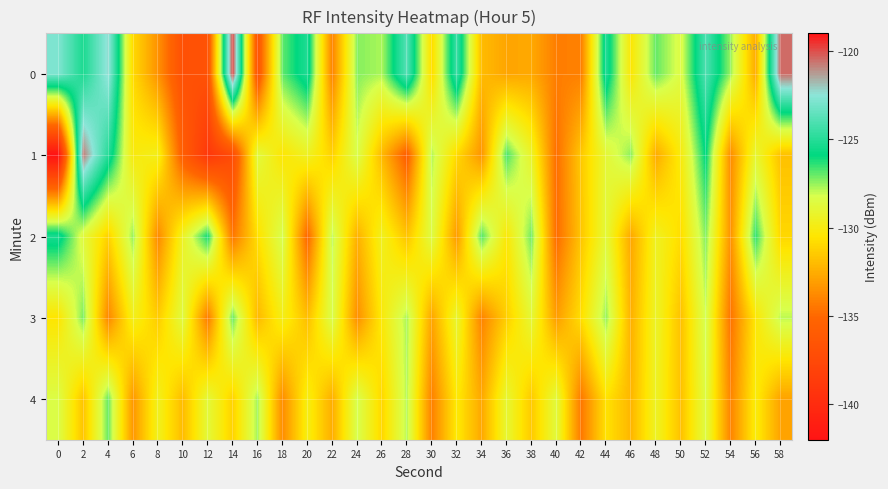

Reading right to left, list all the values displayed in this chart.

0: 58=-120.5	56=-132.6	54=-127.6	52=-124.0	50=-128.5	48=-127.0	46=-130.4	44=-125.1	42=-134.1	40=-134.2	38=-132.7	36=-132.8	34=-132.0	32=-124.4	30=-130.9	28=-123.8	26=-127.7	24=-127.3	22=-134.0	20=-125.1	18=-126.9	16=-136.7	14=-119.9	12=-136.8	10=-136.9	8=-133.5	6=-130.9	4=-122.3	2=-125.3	0=-122.8
1: 58=-131.8	56=-129.0	54=-133.7	52=-125.8	50=-130.1	48=-132.6	46=-127.4	44=-128.9	42=-131.5	40=-134.8	38=-129.3	36=-126.7	34=-133.4	32=-130.9	30=-127.8	28=-135.6	26=-132.1	24=-128.3	22=-131.2	20=-129.5	18=-130.4	16=-128.7	14=-137.3	12=-138.9	10=-135.8	8=-129.8	6=-130.1	4=-125.0	2=-120.8	0=-142.0
2: 58=-131.0	56=-126.4	54=-133.5	52=-127.3	50=-130.8	48=-129.5	46=-132.7	44=-128.8	42=-131.6	40=-134.9	38=-127.1	36=-130.3	34=-126.8	32=-133.2	30=-128.5	28=-131.7	26=-129.6	24=-132.4	22=-127.9	20=-135.1	18=-128.2	16=-130.7	14=-134.5	12=-126.1	10=-129.4	8=-133.8	6=-127.5	4=-131.2	2=-128.7	0=-125.3
3: 58=-127.9	56=-130.4	54=-134.6	52=-128.1	50=-131.8	48=-129.3	46=-132.4	44=-127.5	42=-130.7	40=-133.1	38=-128.9	36=-131.3	34=-134.0	32=-129.1	30=-132.8	28=-127.7	26=-130.2	24=-133.6	22=-128.3	20=-131.9	18=-129.8	16=-132.1	14=-127.0	12=-134.3	10=-128.6	8=-131.4	6=-129.7	4=-133.9	2=-127.2	0=-130.5
4: 58=-132.9	56=-130.1	54=-134.0	52=-128.5	50=-131.8	48=-129.4	46=-132.2	44=-130.6	42=-134.4	40=-128.7	38=-131.5	36=-129.0	34=-132.7	32=-130.3	30=-134.1	28=-127.8	26=-131.0	24=-128.2	22=-132.5	20=-129.9	18=-133.7	16=-127.6	14=-131.2	12=-128.8	10=-132.0	8=-129.6	6=-133.3	4=-127.0	2=-131.7	0=-128.4